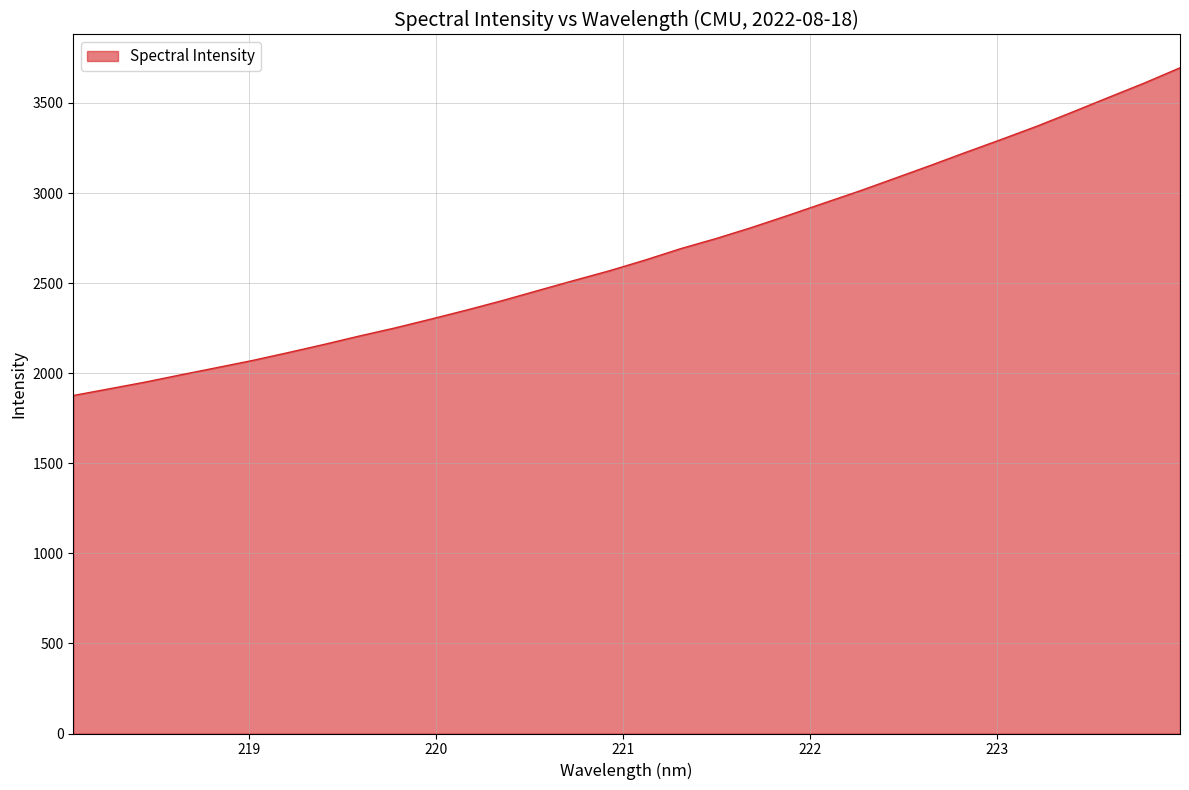

What is the smallest value displayed?

1876.1